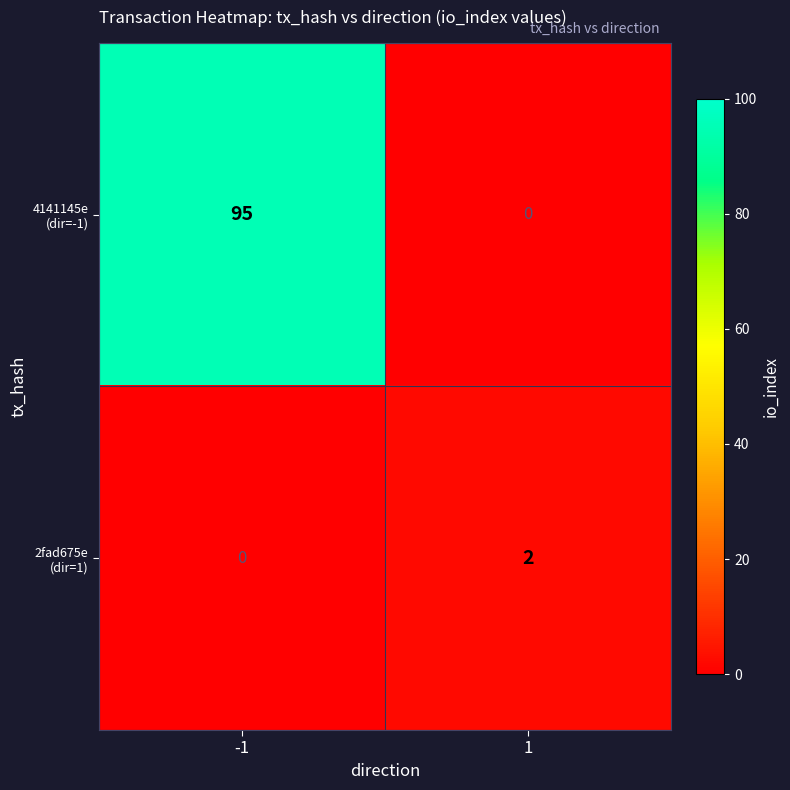

What is the greatest value displayed?

95